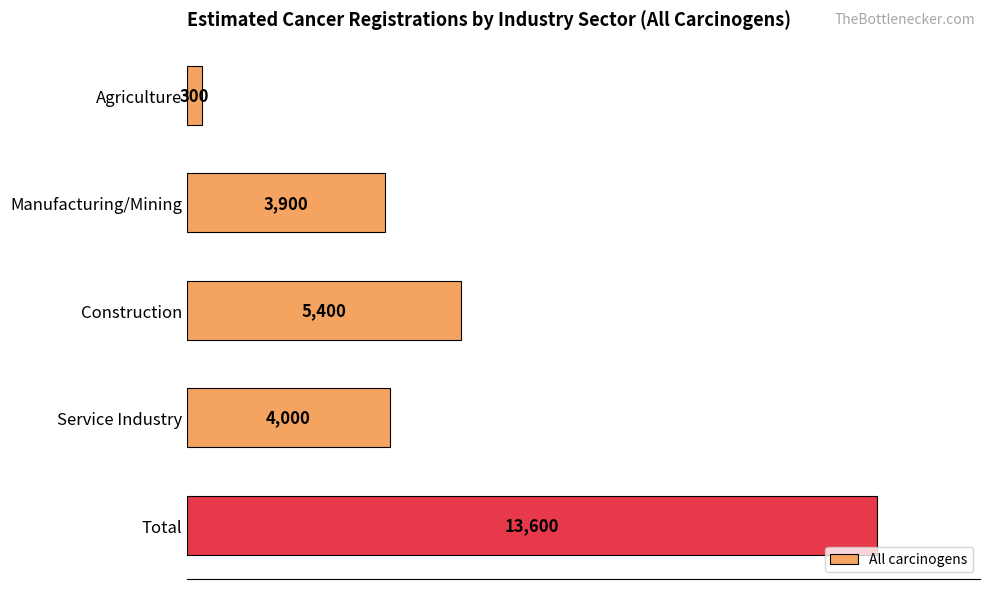

Reading top to bottom, what are all the values shown in this chart?

Agriculture=300	Manufacturing/Mining=3900	Construction=5400	Service Industry=4000	Total=13600